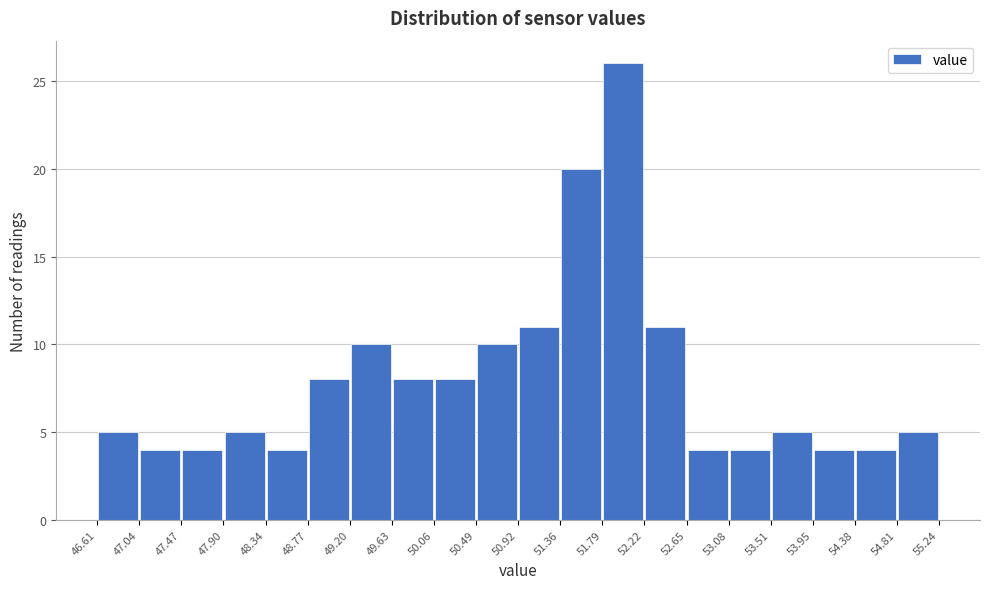

Reading left to right, list every bar in this chart as the range it spans on the x-axis followed by its height. The values are not printed on the chart, so give them approximately, as read against the axis.

46.61 to 47.04: 5
47.04 to 47.47: 4
47.47 to 47.90: 4
47.90 to 48.34: 5
48.34 to 48.77: 4
48.77 to 49.20: 8
49.20 to 49.63: 10
49.63 to 50.06: 8
50.06 to 50.49: 8
50.49 to 50.92: 10
50.92 to 51.36: 11
51.36 to 51.79: 20
51.79 to 52.22: 26
52.22 to 52.65: 11
52.65 to 53.08: 4
53.08 to 53.51: 4
53.51 to 53.95: 5
53.95 to 54.38: 4
54.38 to 54.81: 4
54.81 to 55.24: 5